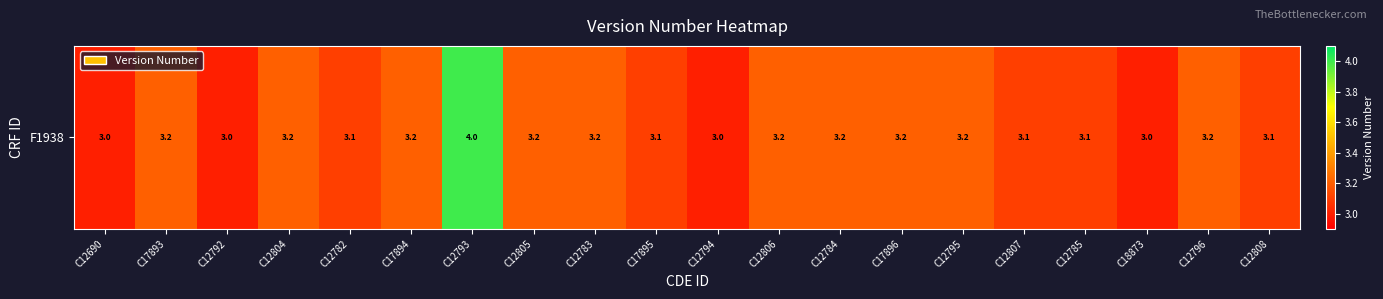

Which category has the lowest value across all series?

C12690